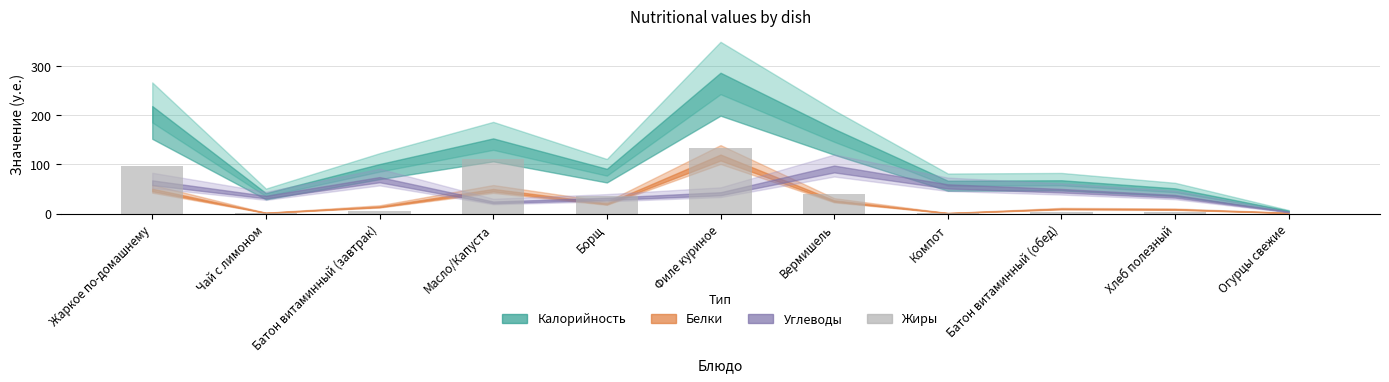

Where is the data nearest to the value 66?

Вермишель